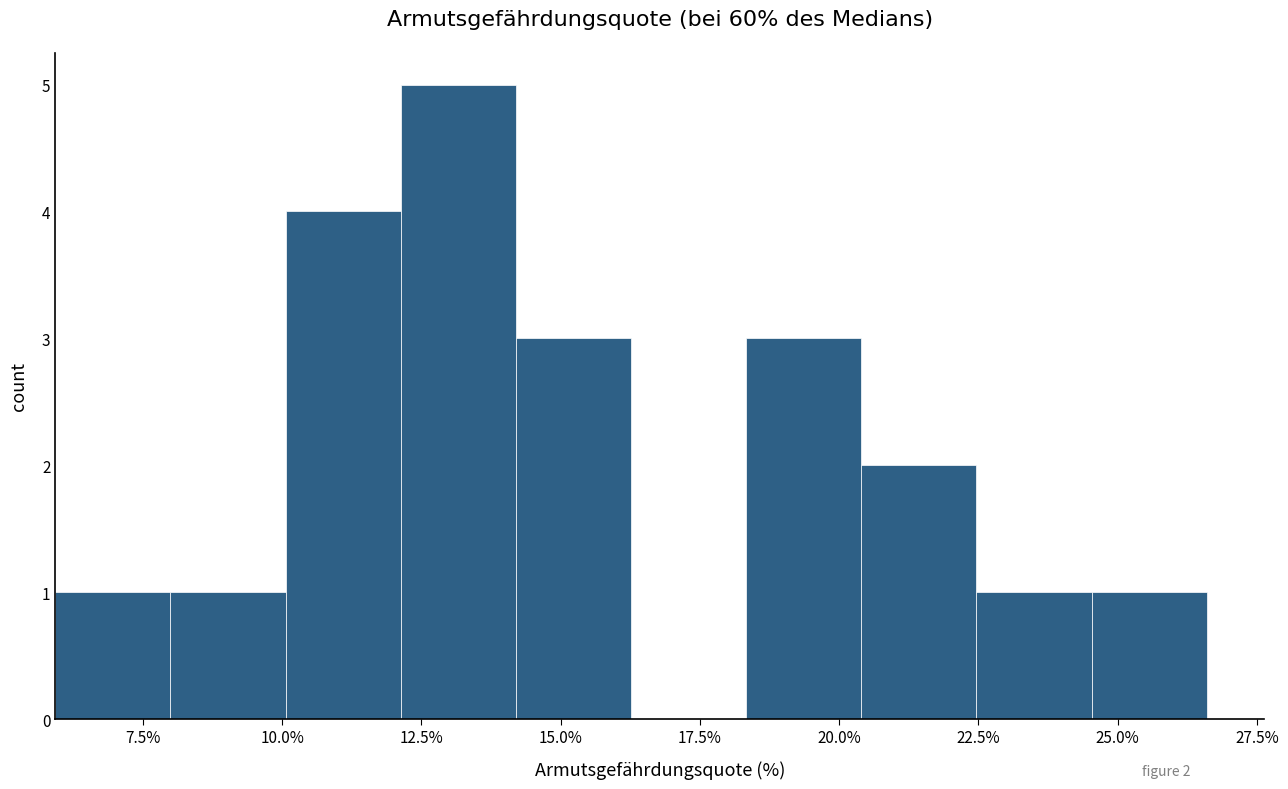

Over which range of the x-axis is the bar tallest?

12.0 to 14.0